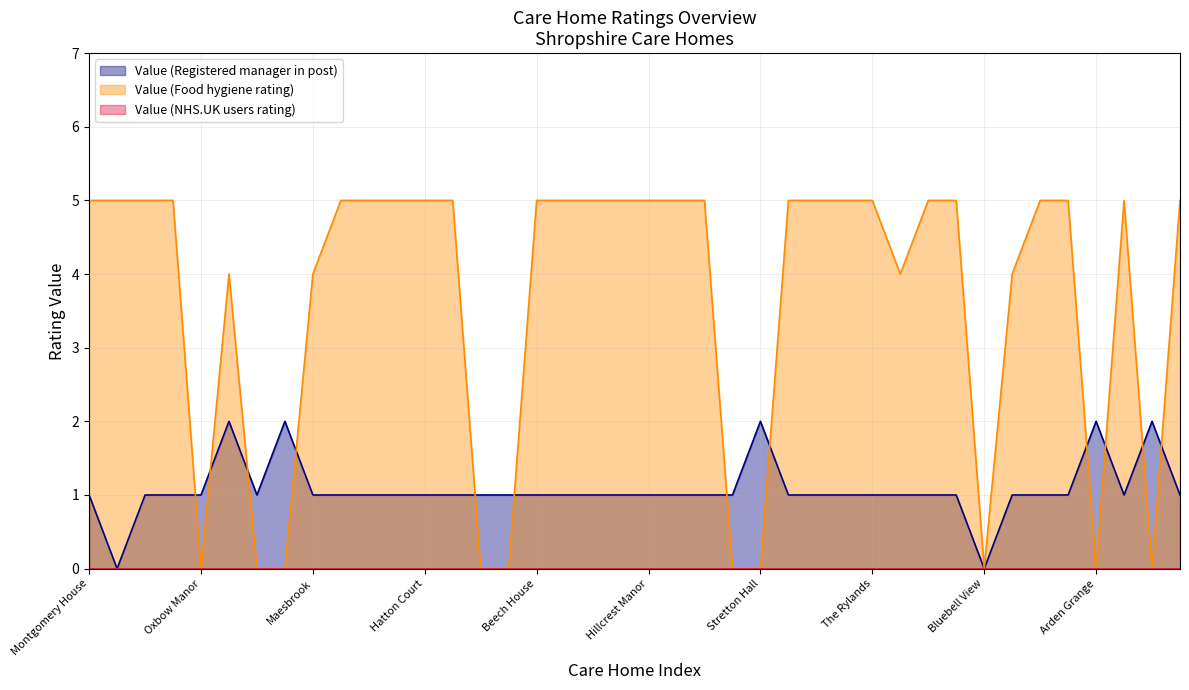

What is the difference between the maximum and second lowest values in the Value (Food hygiene rating) series?

5